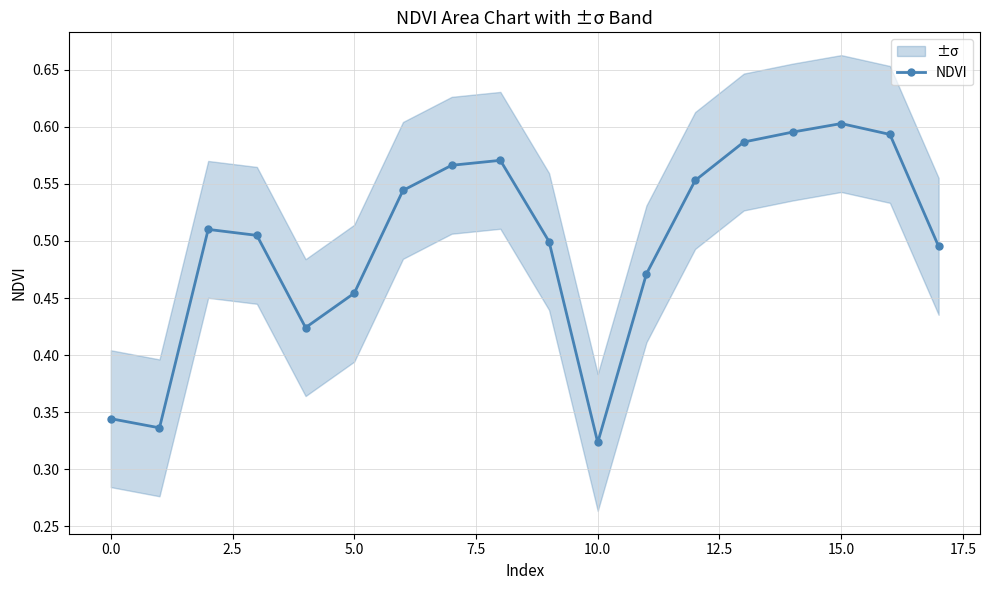

True or false: NDVI has more than 0 interior local peaks.

True